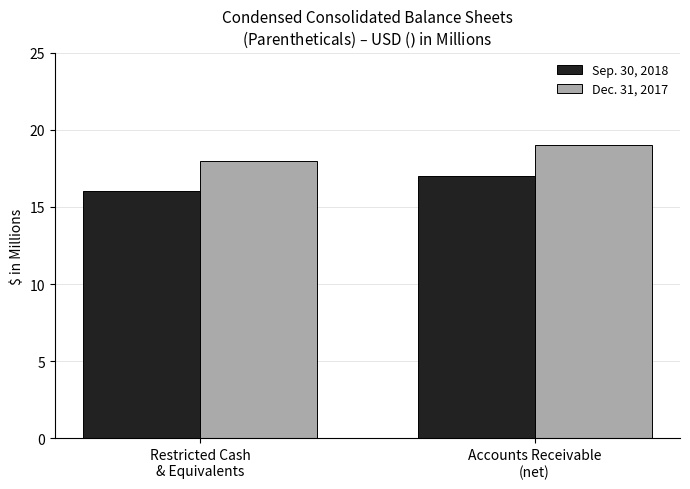

What is the minimum value for Dec. 31, 2017?

18